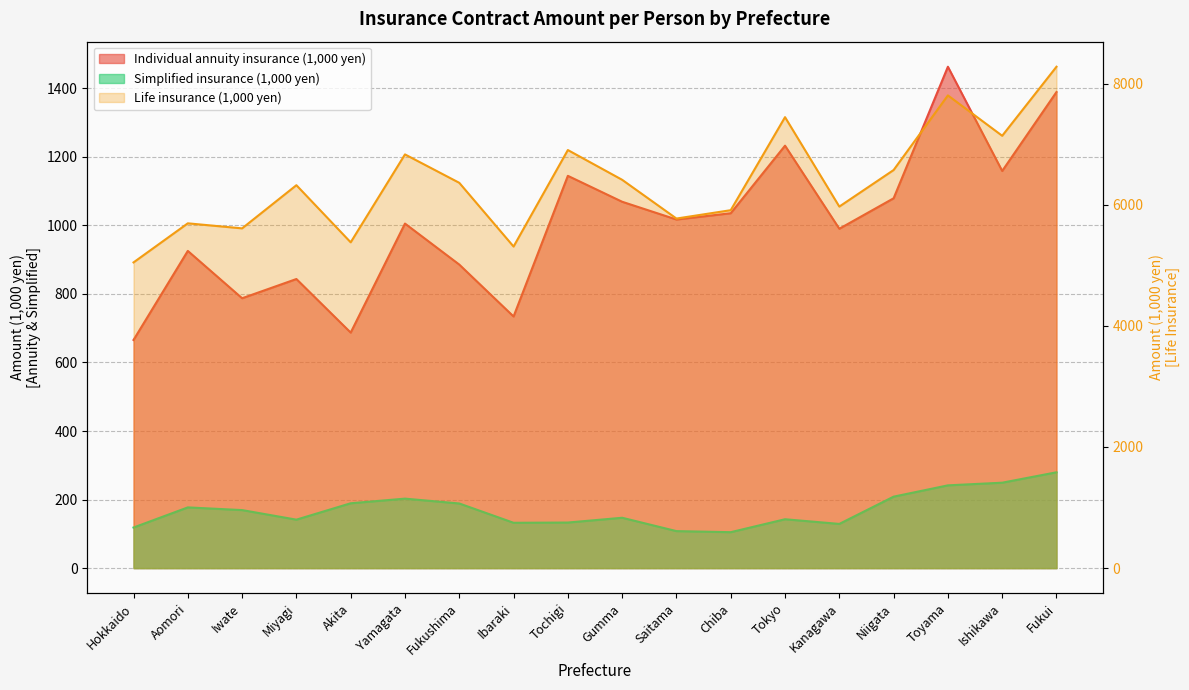

What is the label of the 7th point from the right?

Chiba